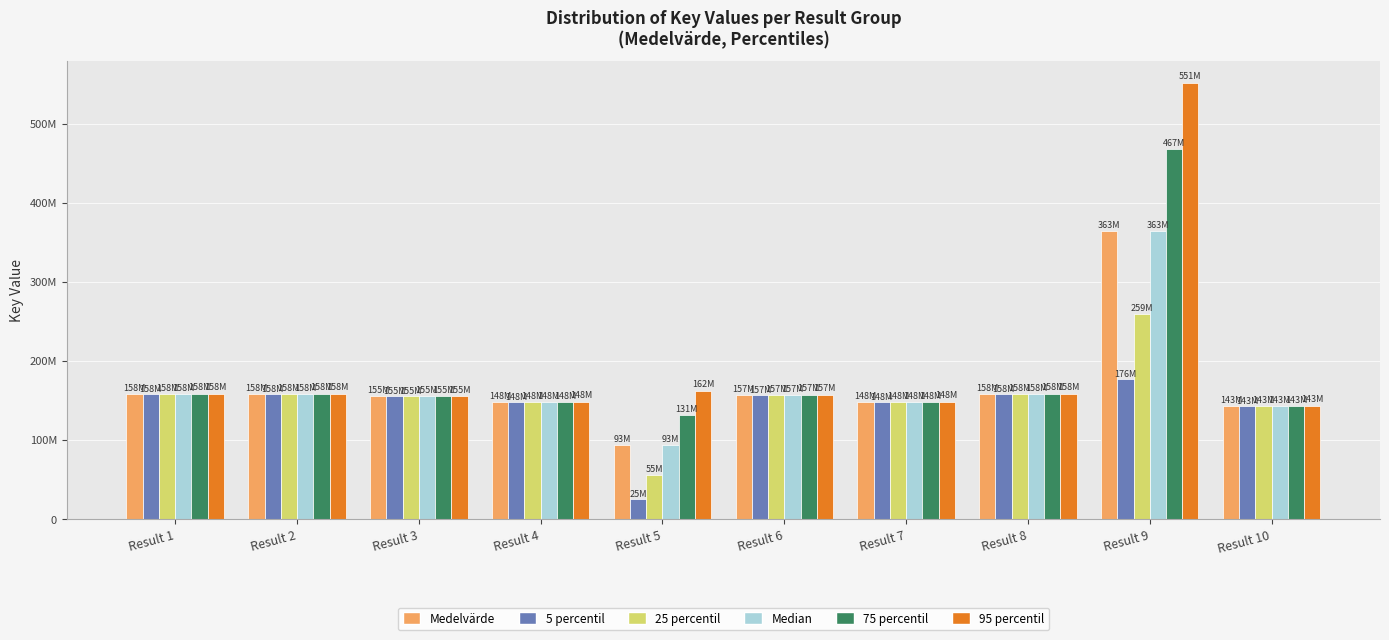

What are all the series names shown in the legend?

Medelvärde, 5 percentil, 25 percentil, Median, 75 percentil, 95 percentil